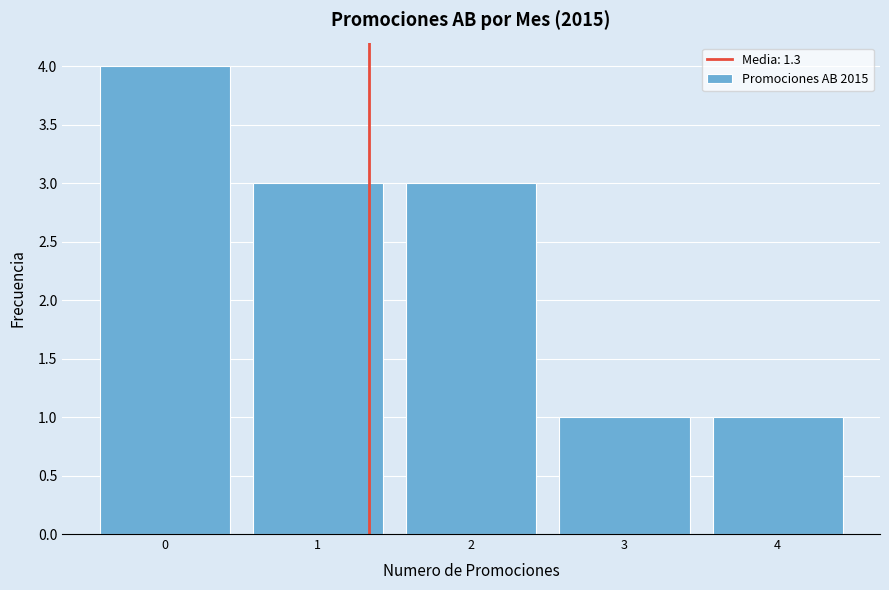

Reading left to right, transcribe all the data shown in this chart.

0=4	1=3	2=3	3=1	4=1